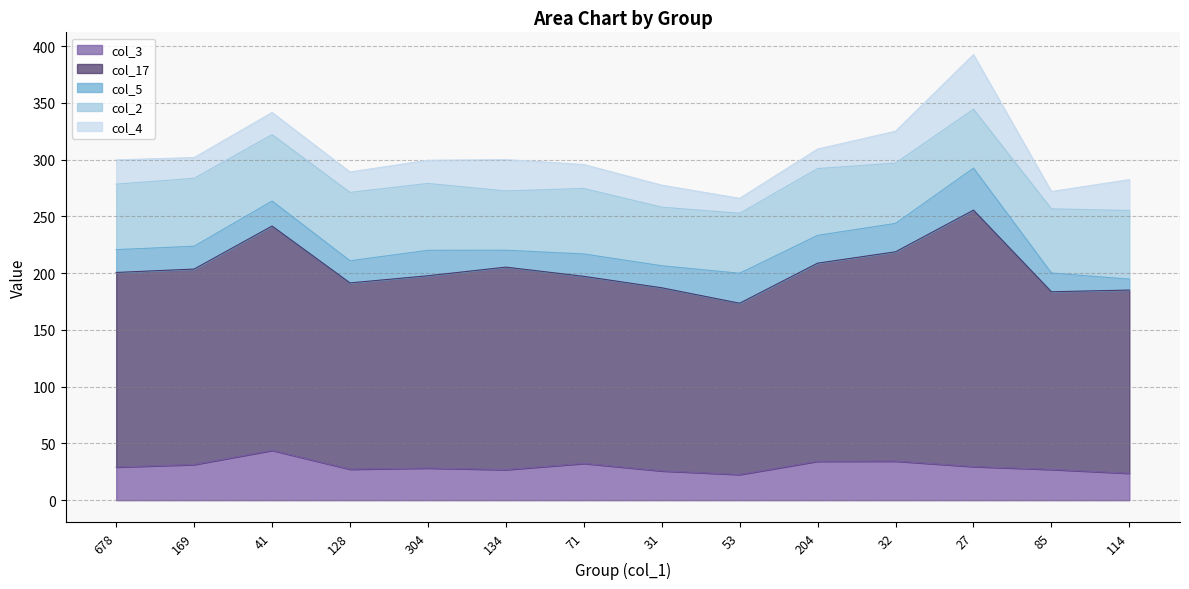

Is the value of col_3 at 31 greater than the value of col_4 at 204?

Yes